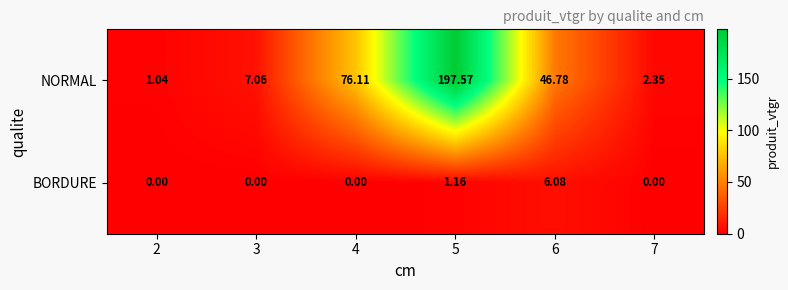

List the series in order of their peak value, lowest first.

BORDURE, NORMAL